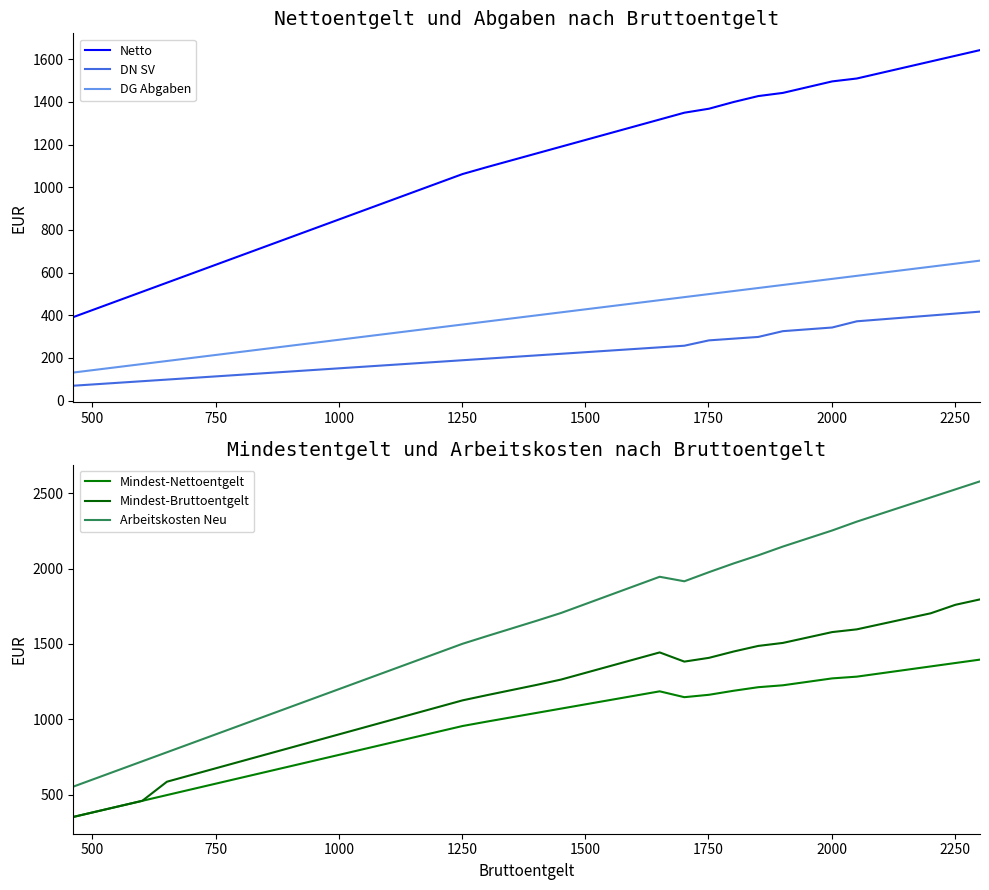

Count the number of categories in the chart.

38